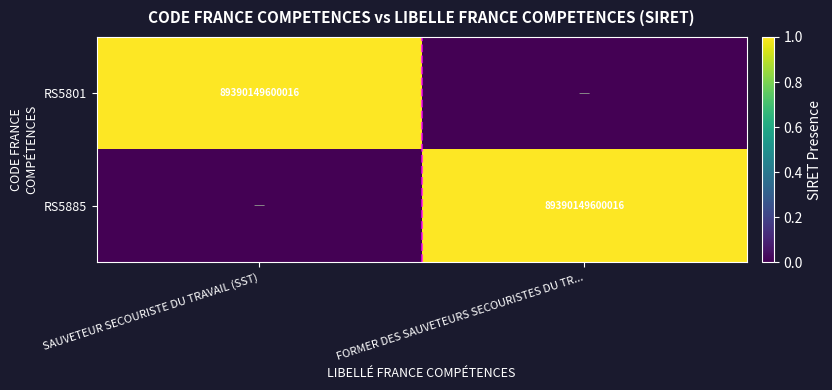

At which label does RS5885 reach its minimum?

SAUVETEUR SECOURISTE DU TRAVAIL (SST)